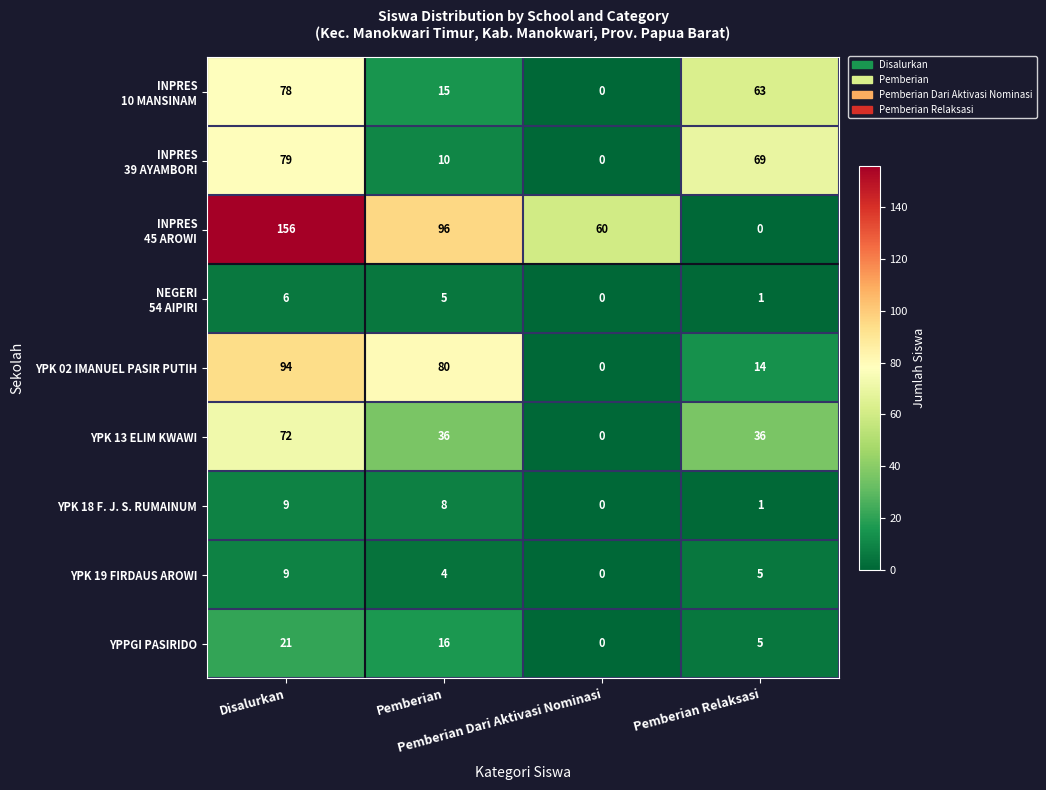

What is the maximum value for YPK 13 ELIM KWAWI?

72